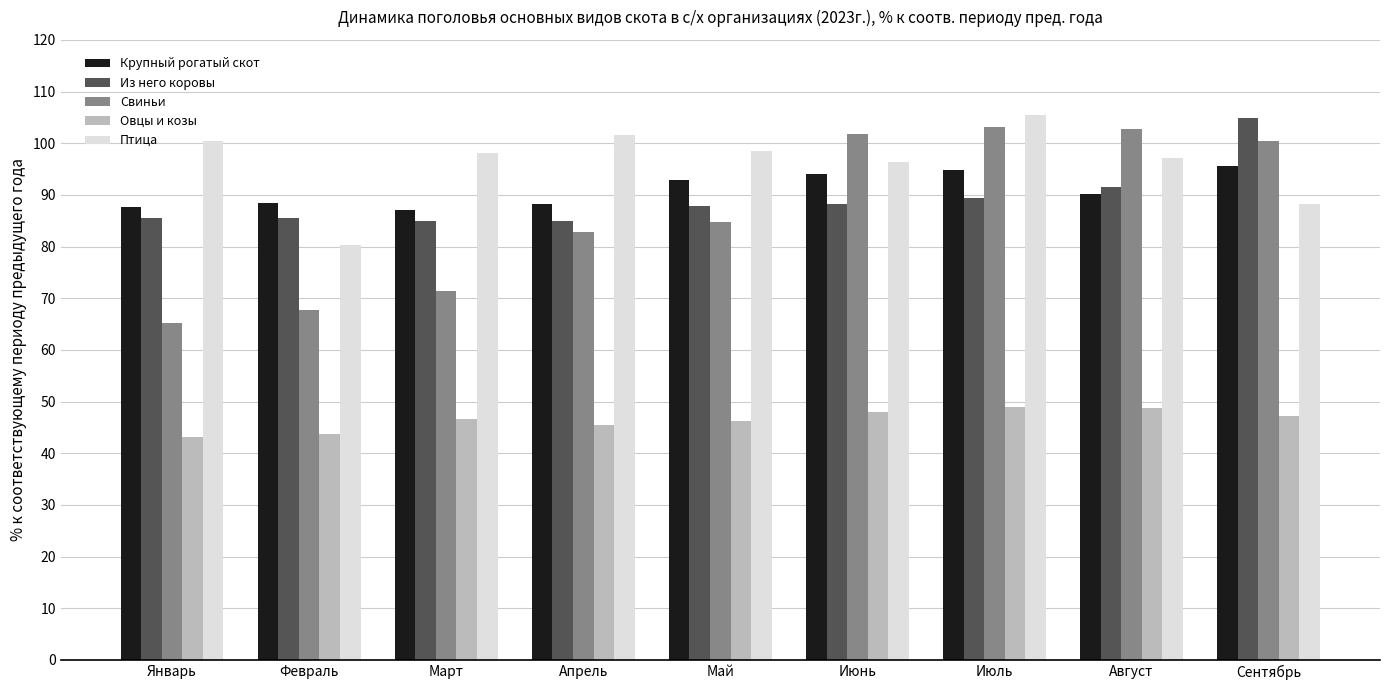

Is it true that Птица equals 98.4 at Май?

True